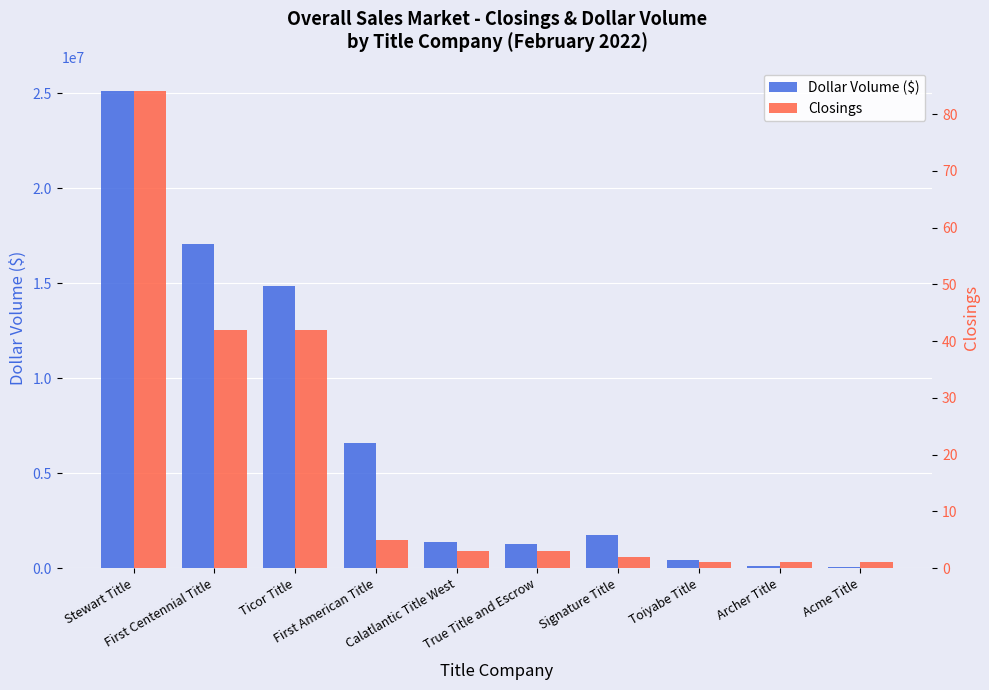

The Dollar Volume ($) series shows 20762541 at Ticor Title. True or false?

False